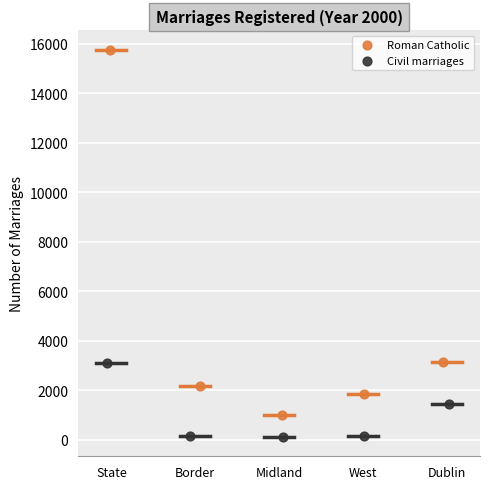

Which series contains the highest Y value?

Roman Catholic